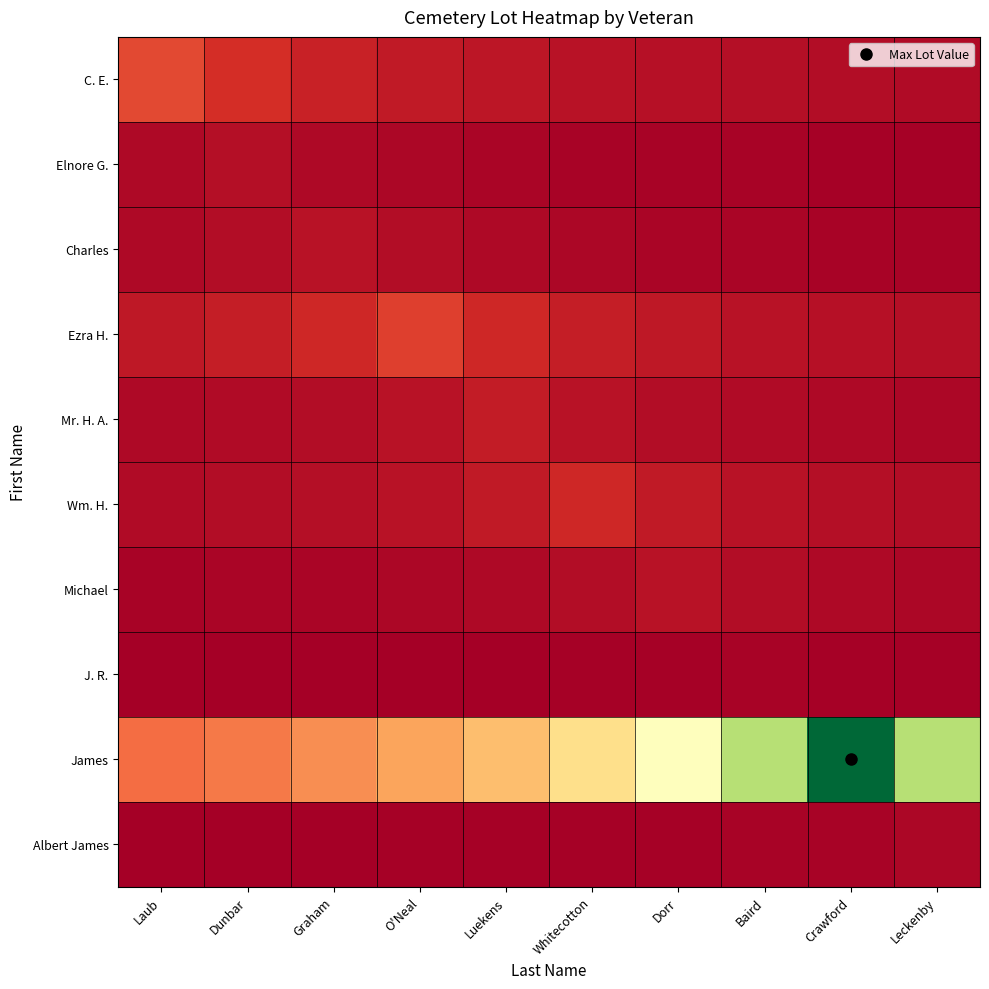

What is the spread (max minus min) of values at Graham?

29.2